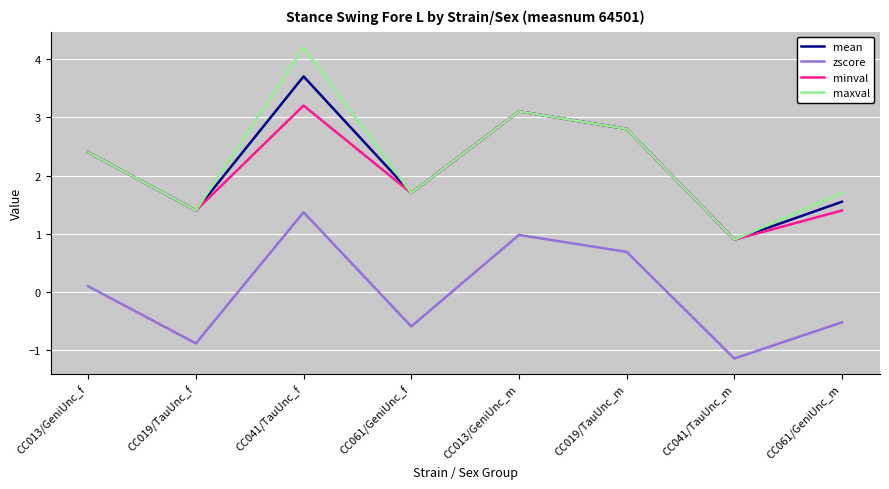

Is the value of mean at CC013/GeniUnc_f greater than the value of maxval at CC019/TauUnc_f?

Yes